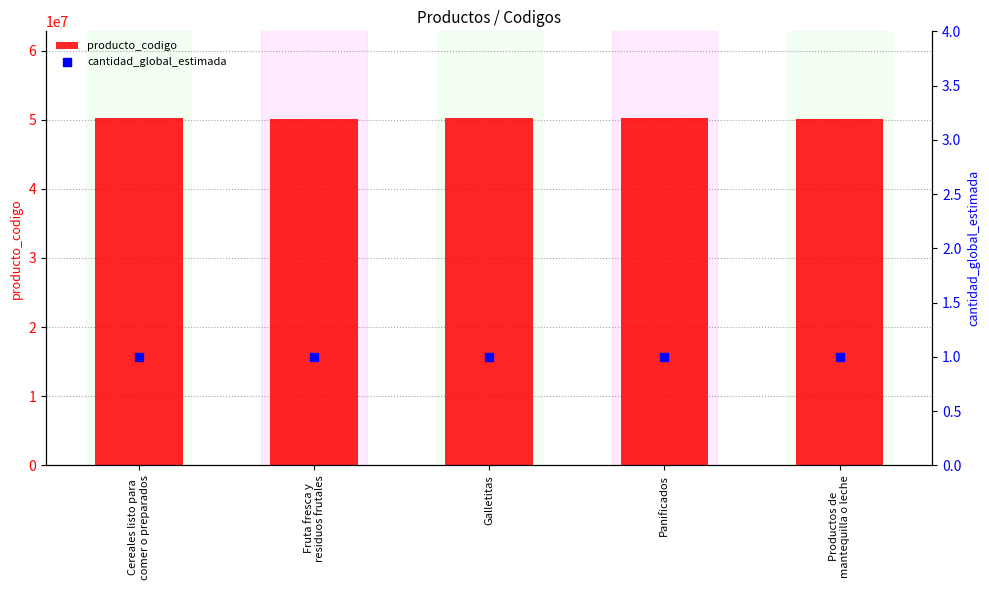

Which series contains the highest Y value?

producto_codigo